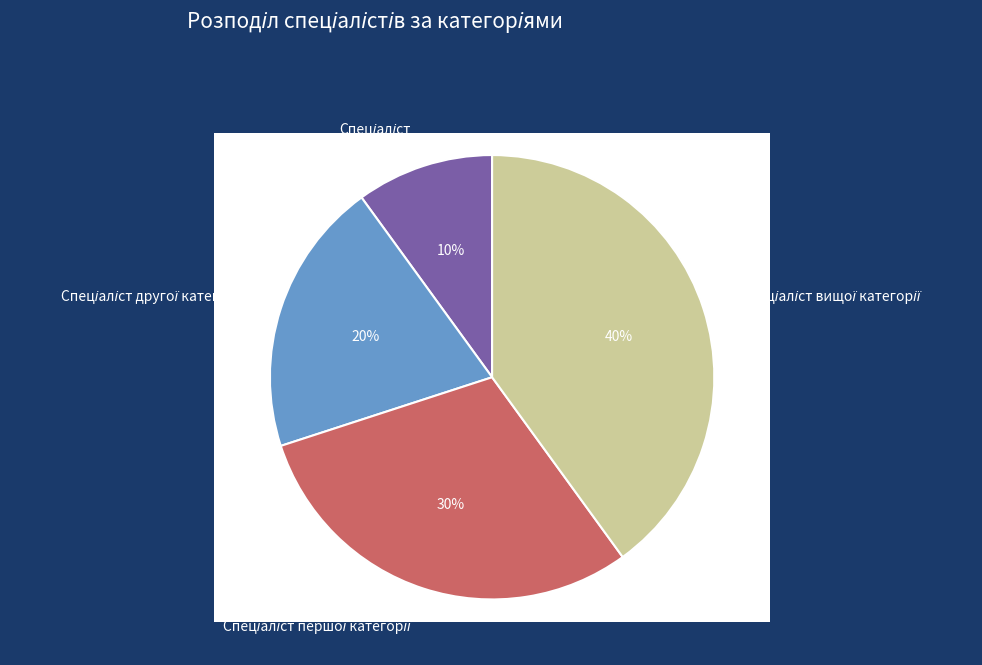

Approximately how many times larger is the value at Спеціаліст другої категорії compared to Спеціаліст вищої категорії?

0.5